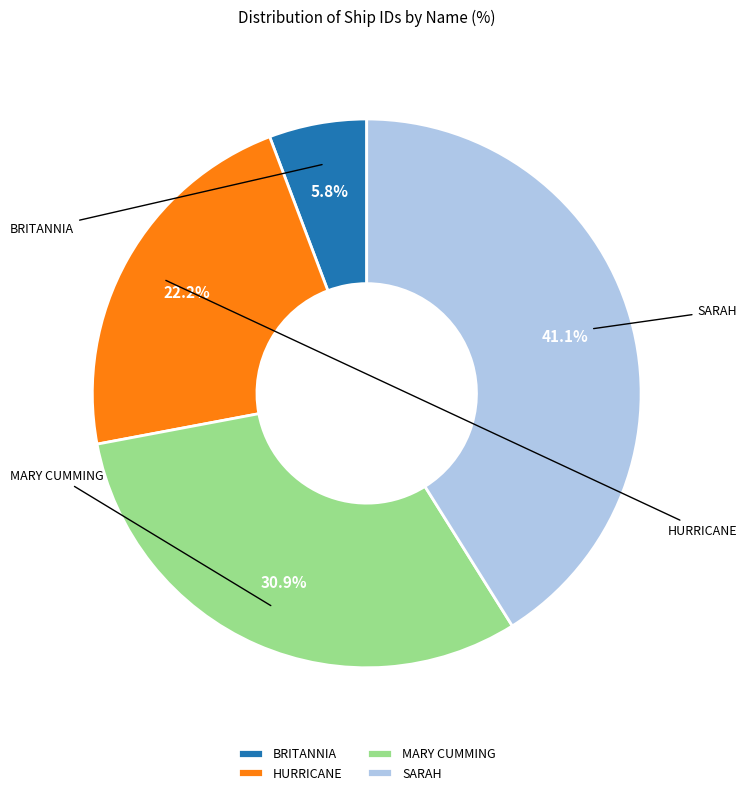

Which slice is the smallest?

BRITANNIA